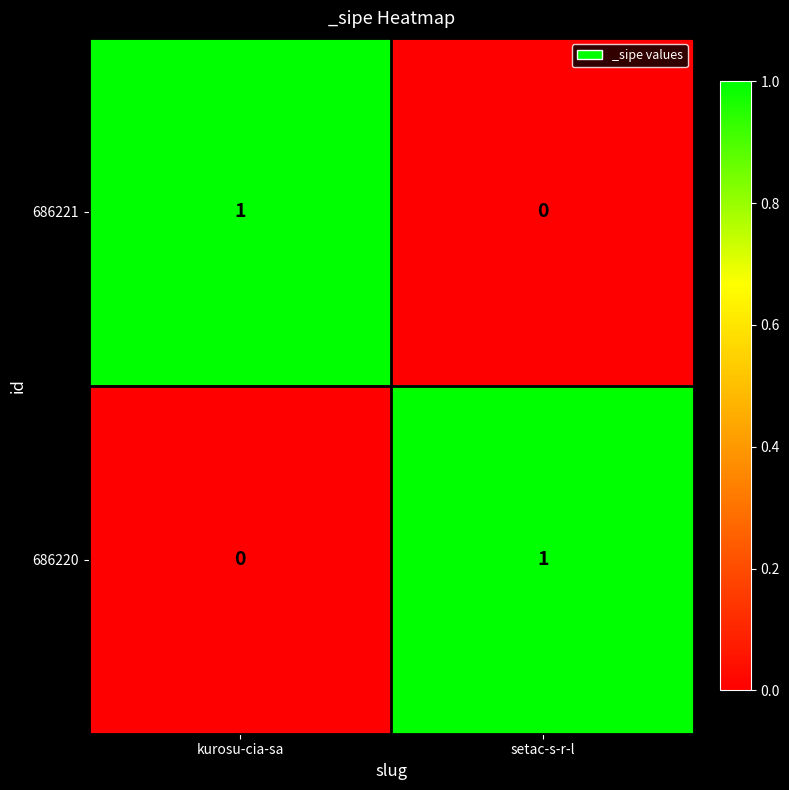

Rank the categories by 686220 value from lowest to highest.

kurosu-cia-sa, setac-s-r-l